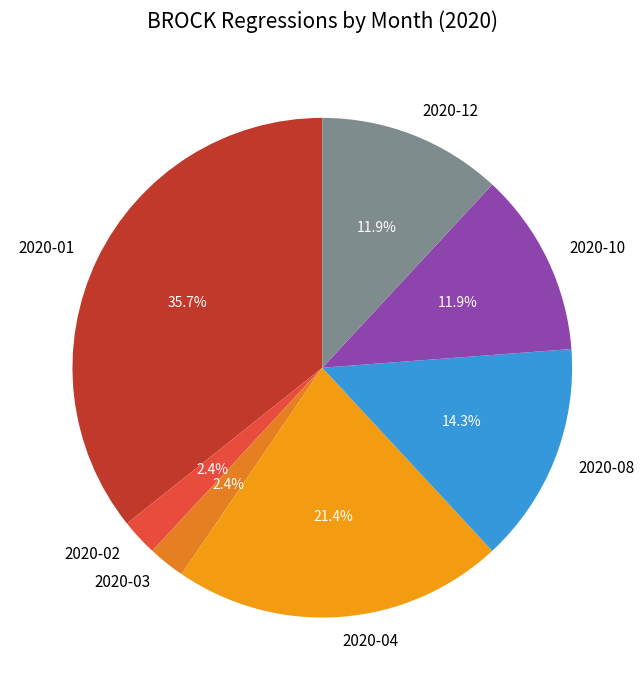

To the nearest percent, what percentage of the pie is 2020-10?

12%